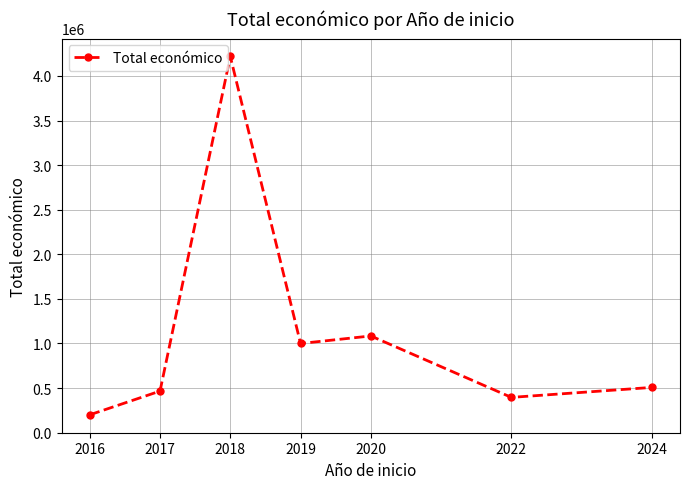

The value at 2022 is 395340. True or false?

True